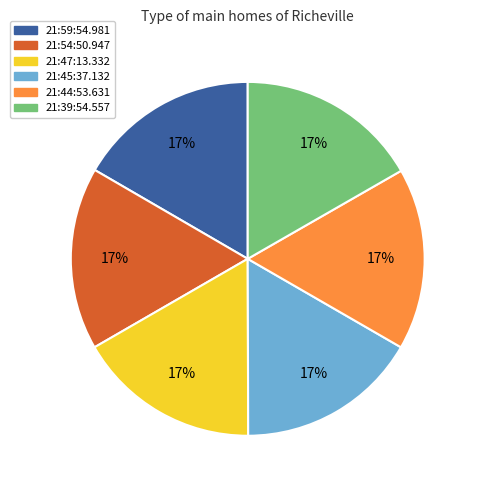

Is the sum of 21:54:50.947 and 21:45:37.132 greater than half?

No